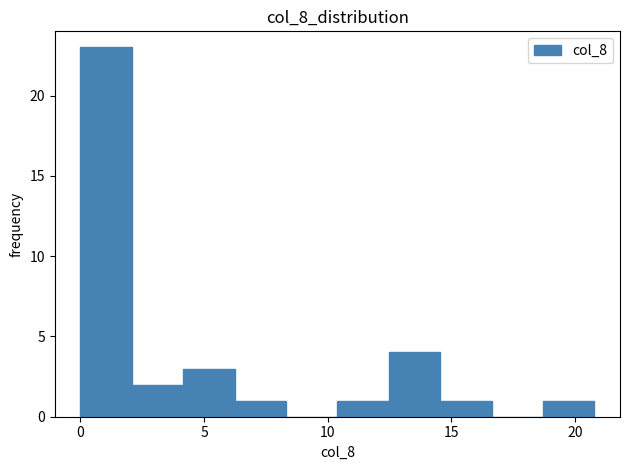

Reading left to right, list every bar in this chart as the range it spans on the x-axis followed by its height. Neither the bar edges nor the heights are printed on the chart, so give them approximately, as read against the axes.

0.0 to 2.0: 23
2.0 to 4.0: 2
4.0 to 6.0: 3
6.0 to 8.5: 1
8.5 to 10.5: 0
10.5 to 12.5: 1
12.5 to 14.5: 4
14.5 to 16.5: 1
16.5 to 18.5: 0
18.5 to 21.0: 1